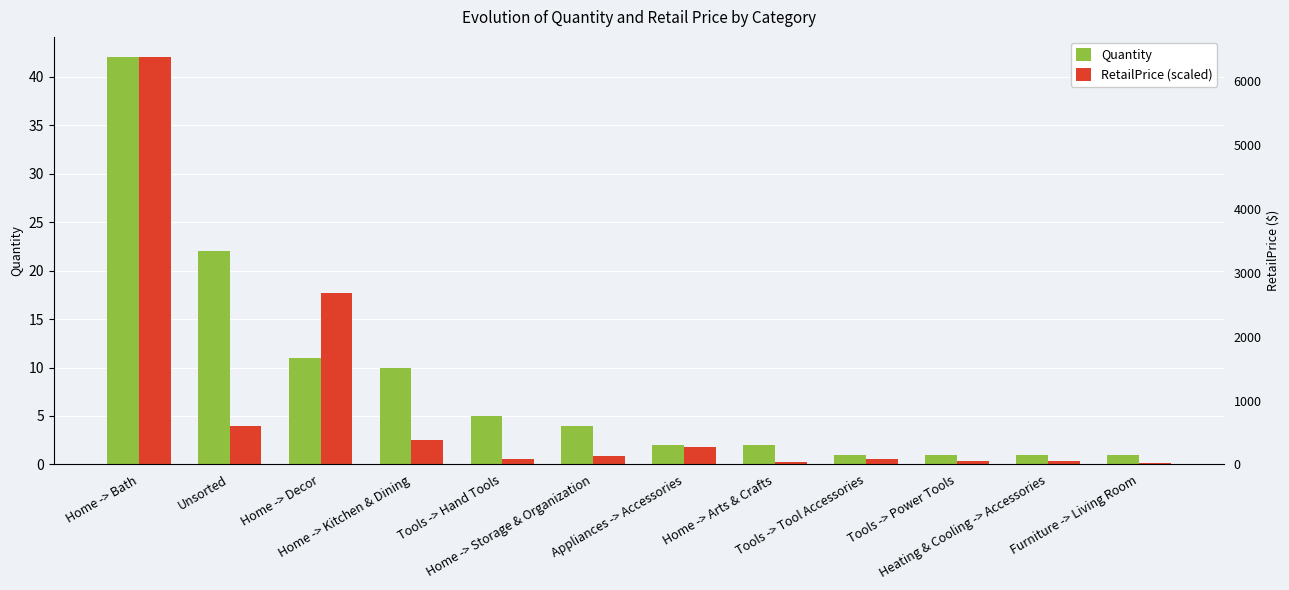

Rank the series by their average value, from highest to lowest.

Quantity, RetailPrice (scaled)